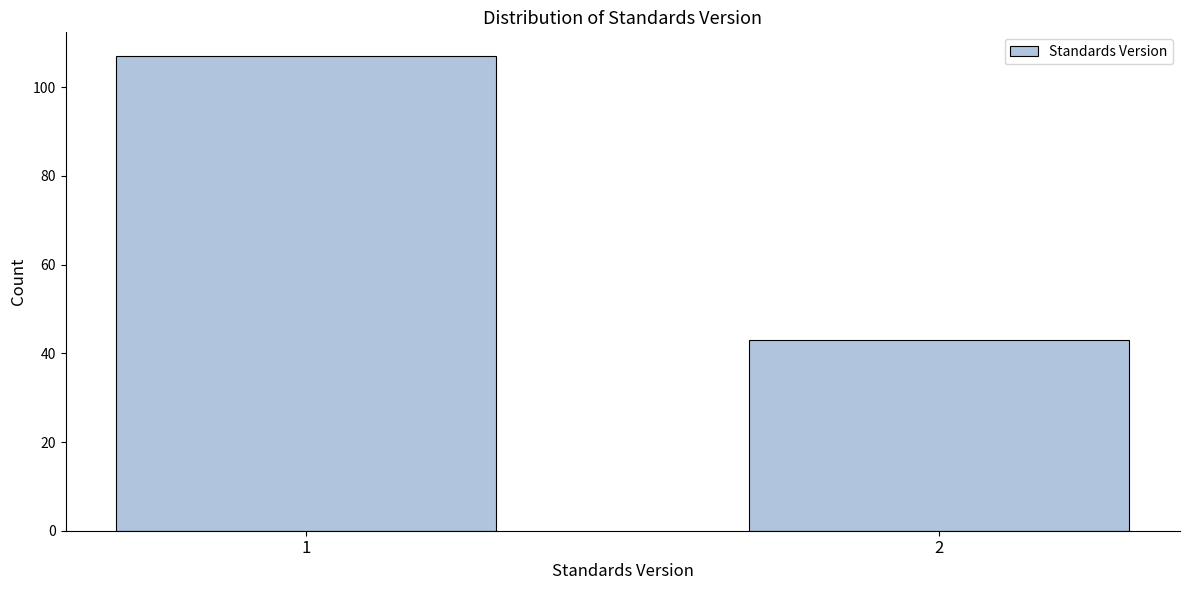

Reading right to left, what are all the values shown in this chart?

43	107